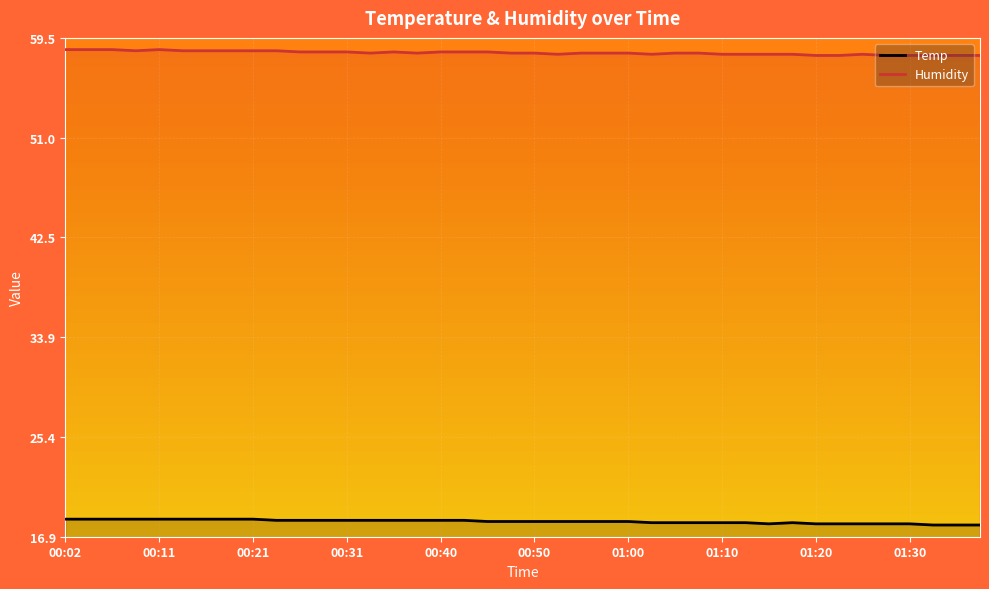

Between 00:28 and 01:15, which is larger?

00:28